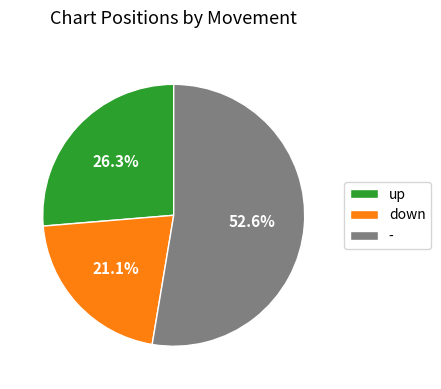

To the nearest percent, what percentage of the pie is -?

53%